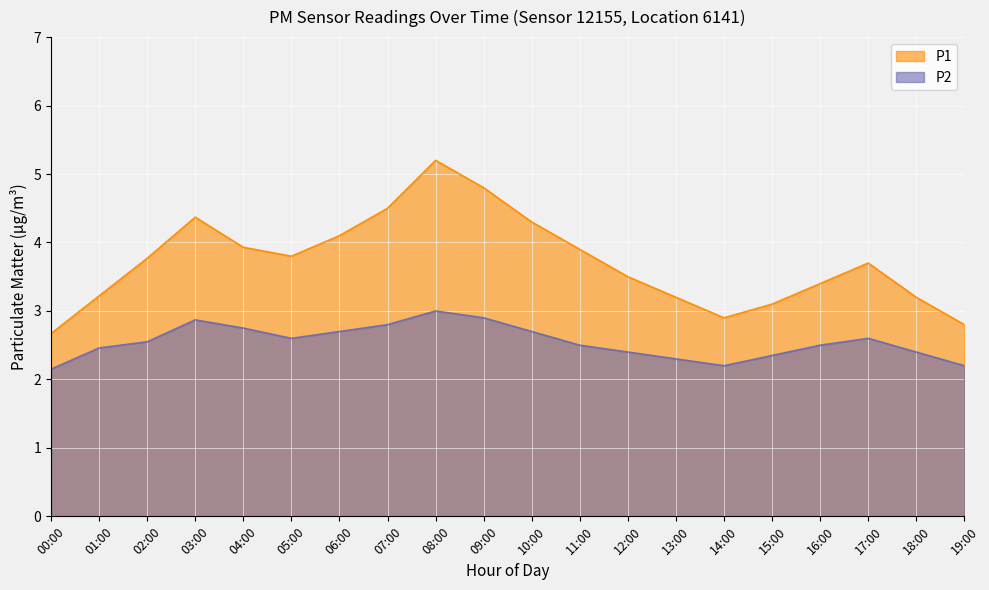

Reading left to right, what are all the values shown in this chart?

P1: 2.7	3.2	3.8	4.4	3.9	3.8	4.1	4.5	5.2	4.8	4.3	3.9	3.5	3.2	2.9	3.1	3.4	3.7	3.2	2.8
P2: 2.1	2.5	2.5	2.9	2.8	2.6	2.7	2.8	3.0	2.9	2.7	2.5	2.4	2.3	2.2	2.4	2.5	2.6	2.4	2.2